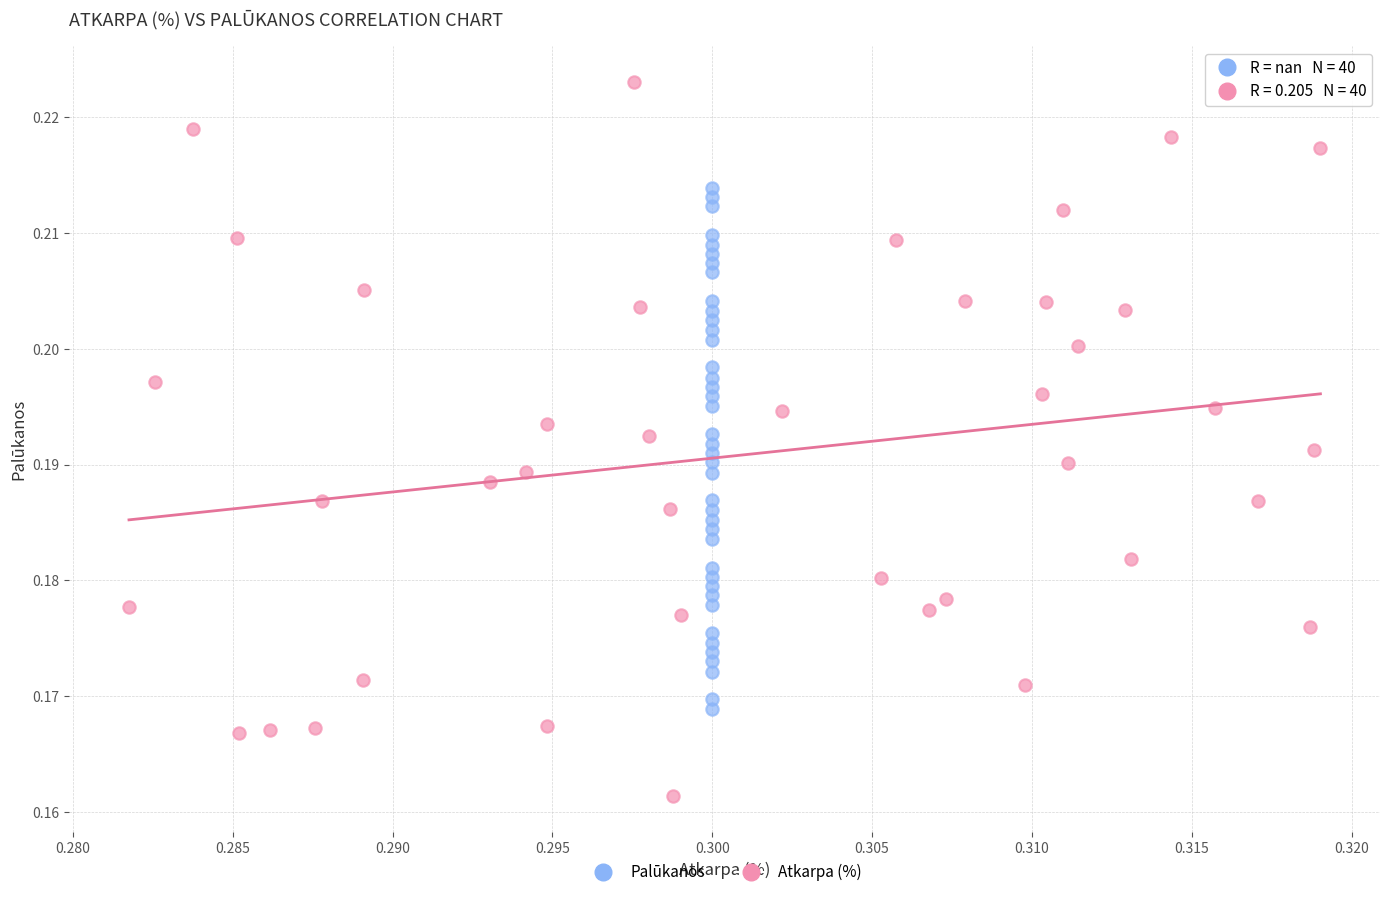

Which series reaches the maximum Y coordinate?

Atkarpa (%)